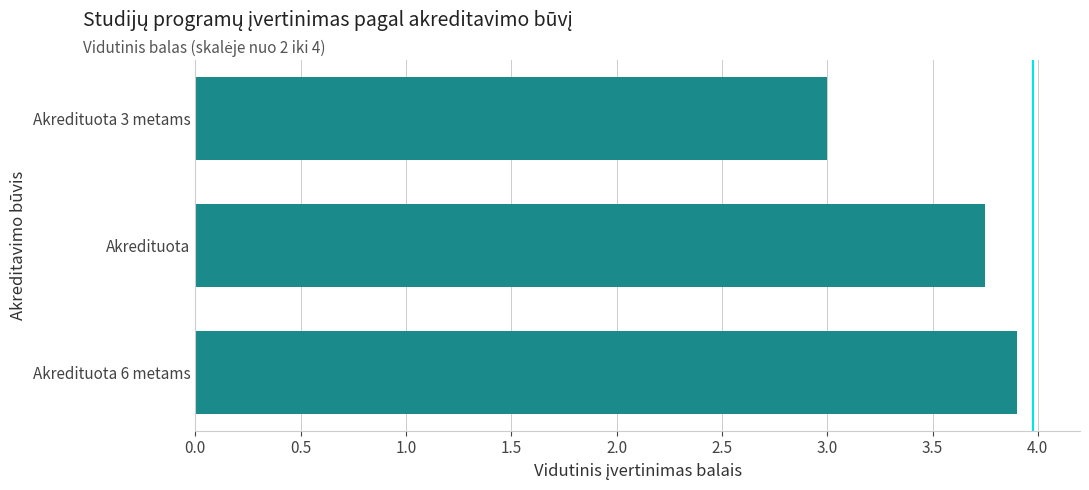

Rank the categories by value from highest to lowest.

Akredituota 6 metams, Akredituota, Akredituota 3 metams